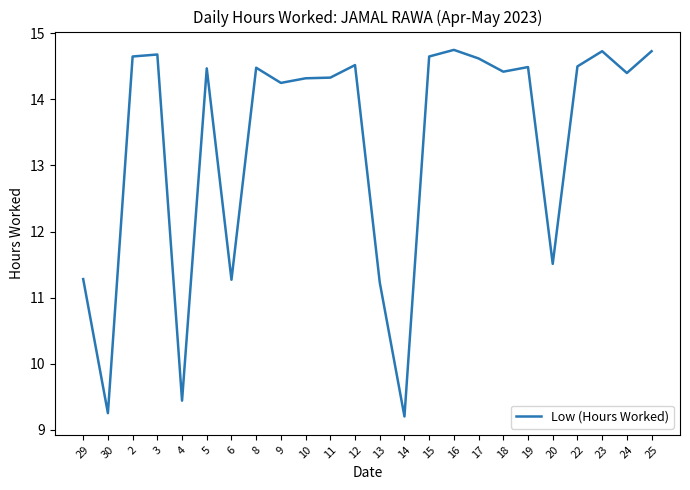

What is the greatest value displayed?

14.8